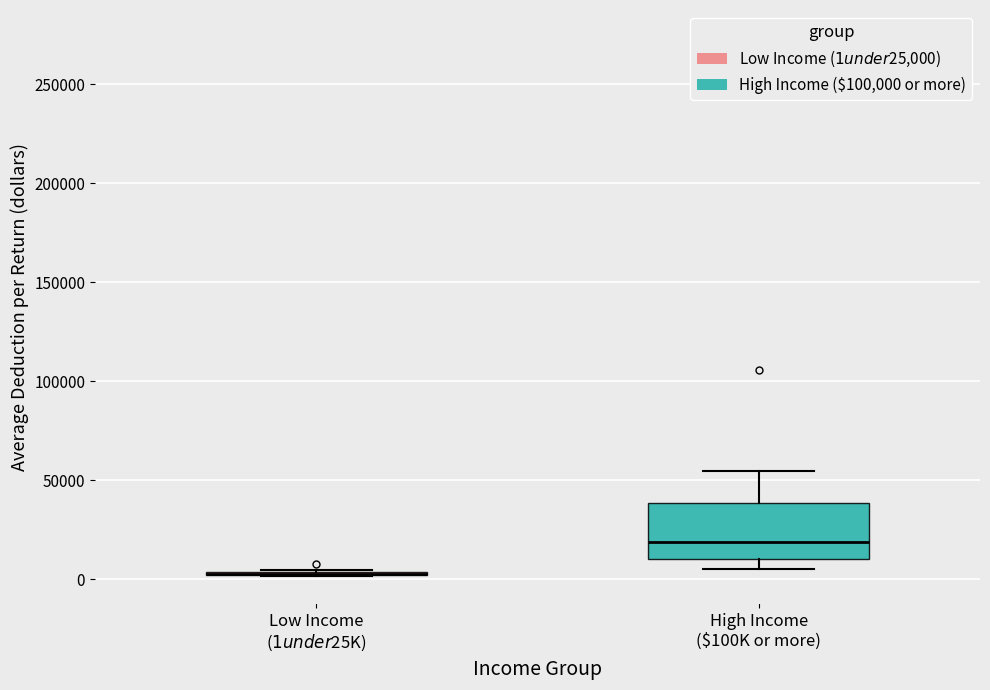

Which box is the tallest, from its lower edge to its upper edge?

High Income ($100K or more)